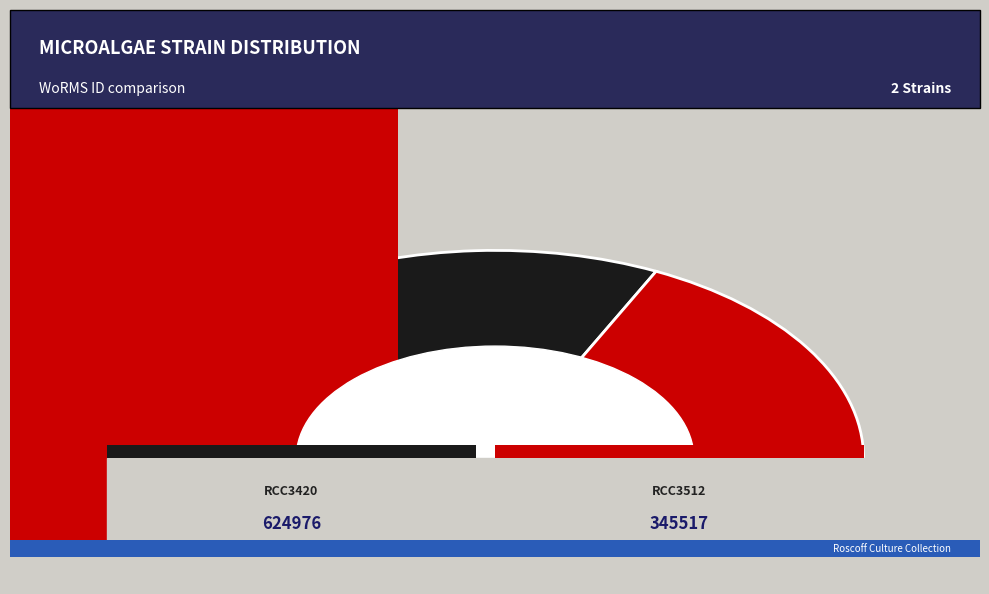

To the nearest percent, what portion does RCC3512 represent?

36%